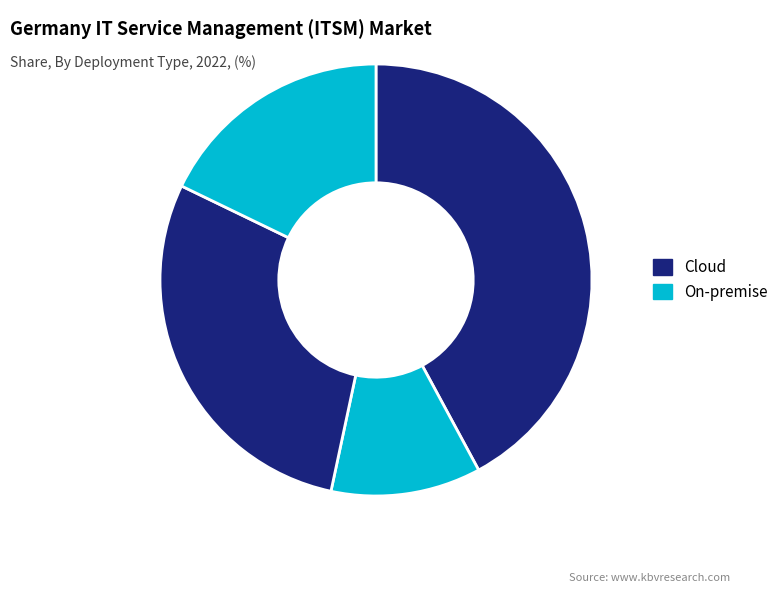

How many slices are in this pie chart?

4